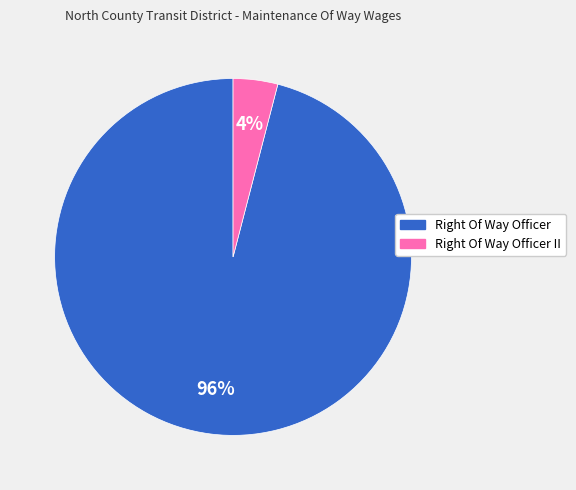

Does any single category account for the majority?

Yes